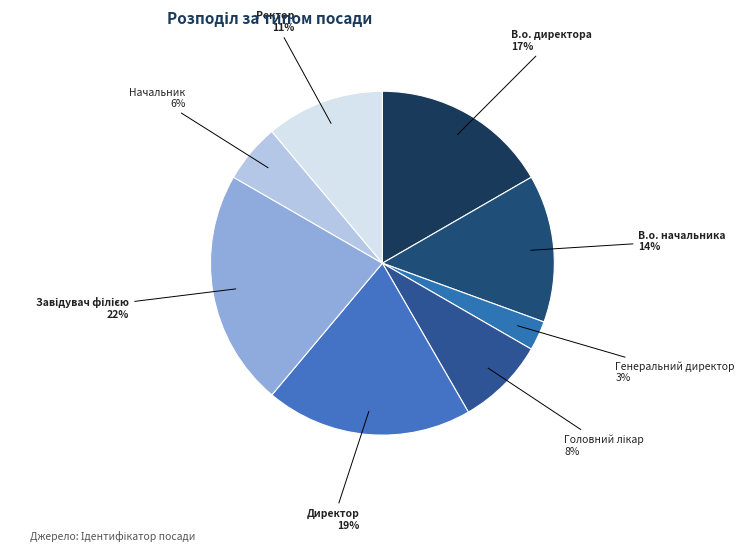

To the nearest percent, what percentage of the pie is Начальник?

6%